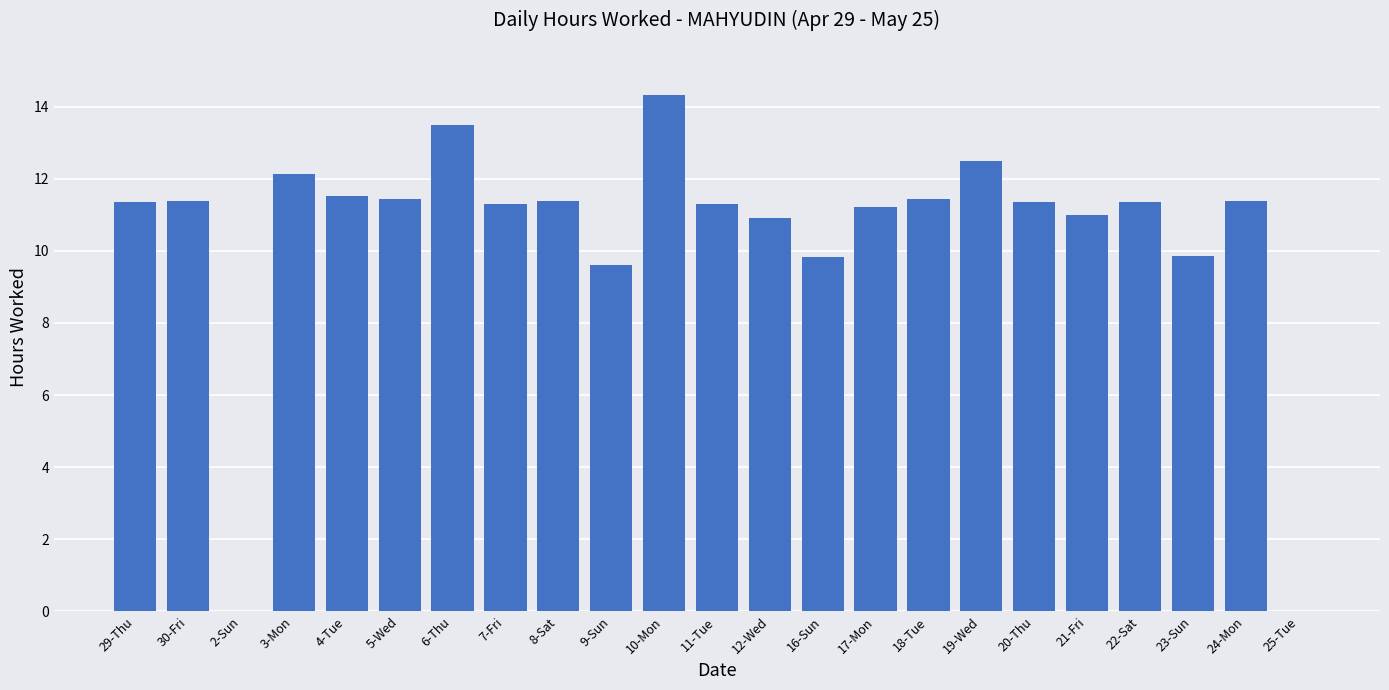

Count the number of categories in the chart.

23